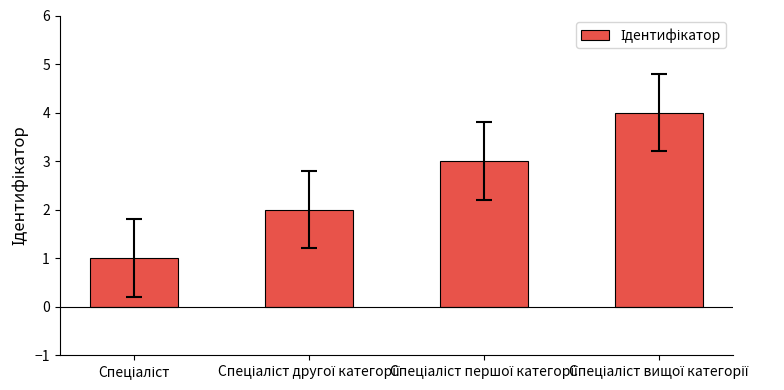

What is the sum of all values?

10